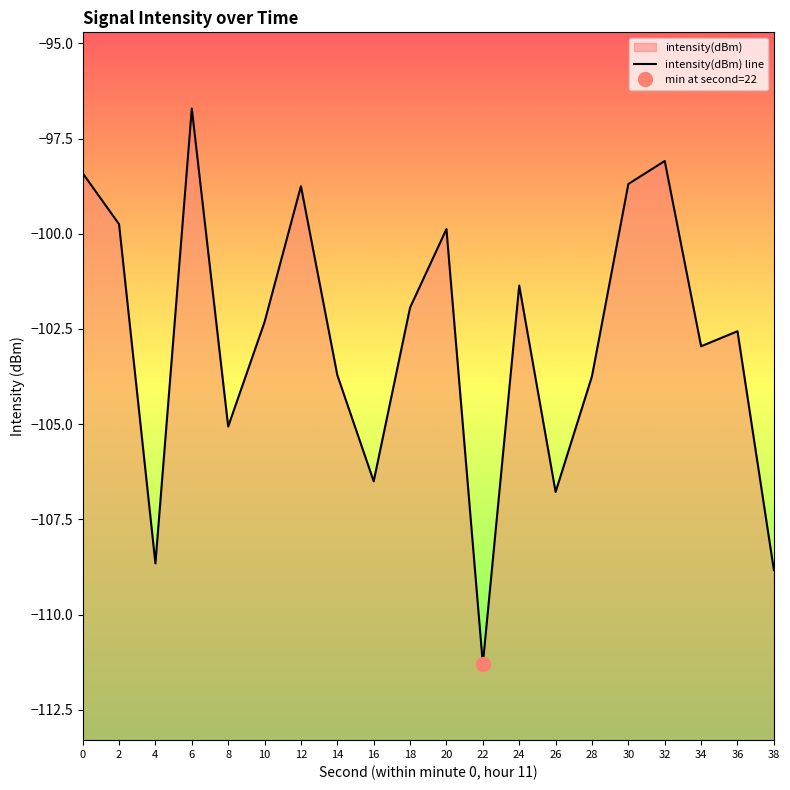

List the labels in order of value, largest first.

6, 32, 0, 30, 12, 2, 20, 24, 18, 10, 36, 34, 14, 28, 8, 16, 26, 4, 38, 22